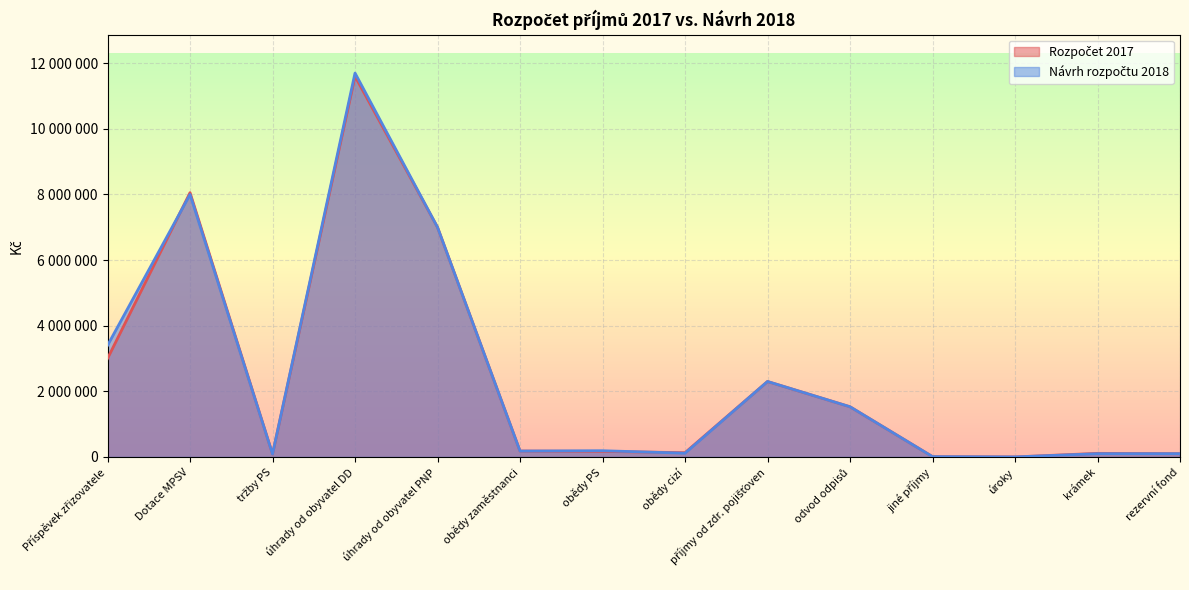

How many values in the Rozpočet 2017 series are below 180000?

7